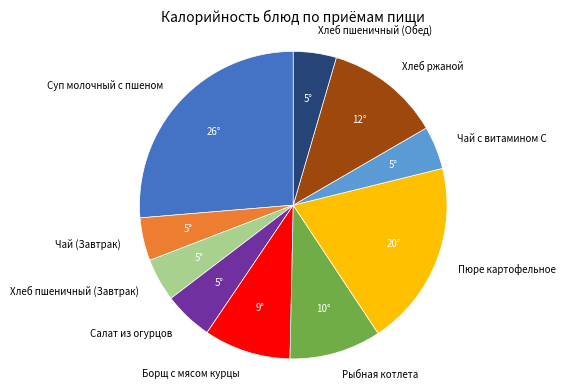

What is the largest slice in the pie chart?

Суп молочный с пшеном